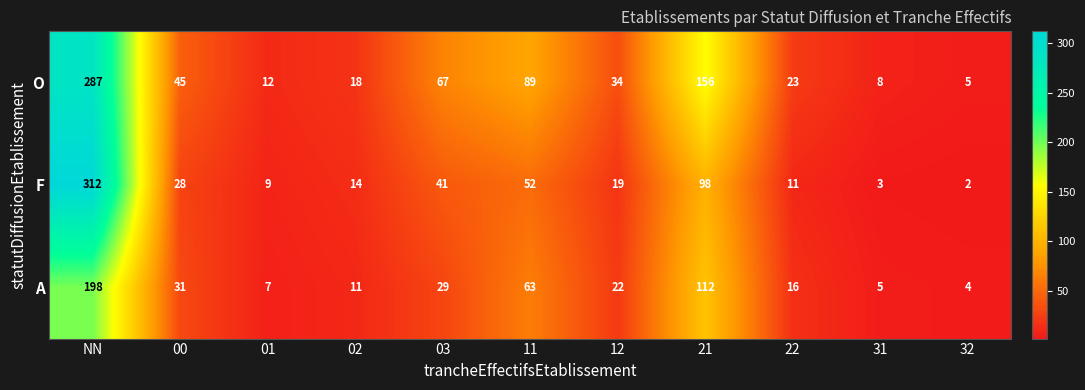

What is the total value across all series at 00?

104